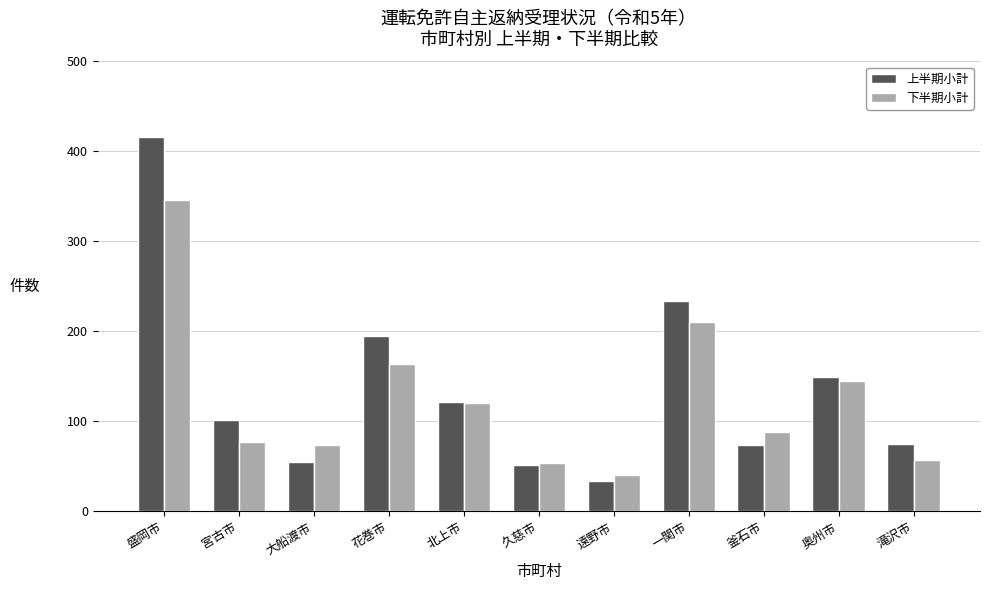

Rank the series at 花巻市 from highest to lowest value.

上半期小計, 下半期小計